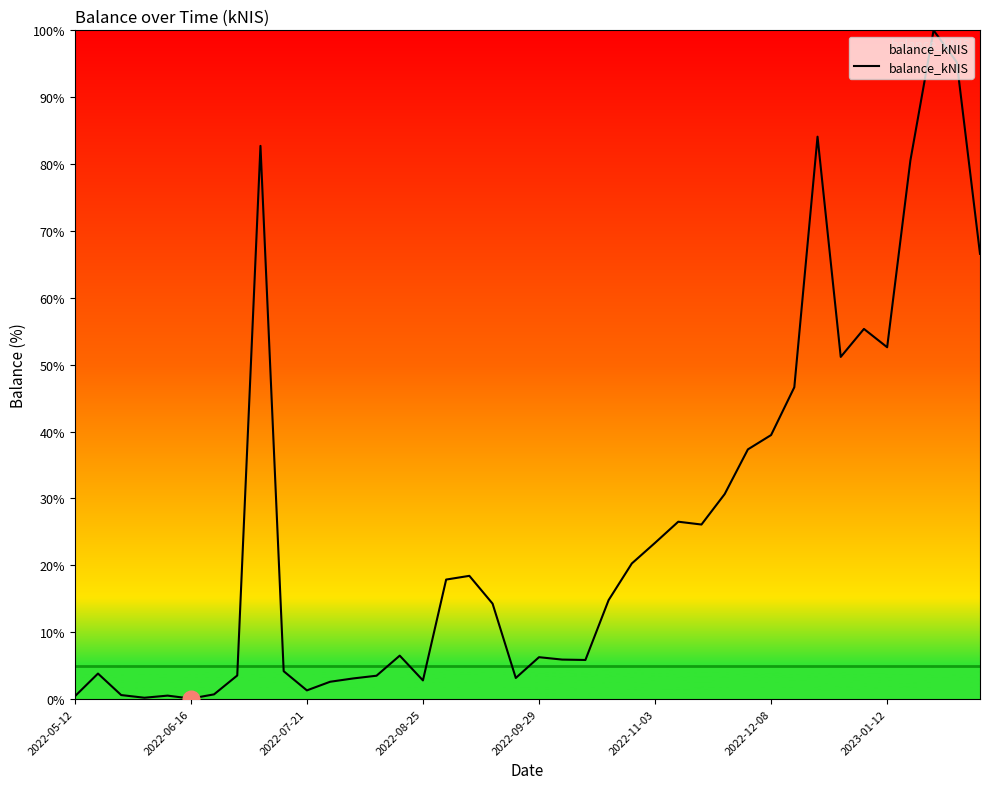

What is the difference between the maximum and minimum values?

99.9